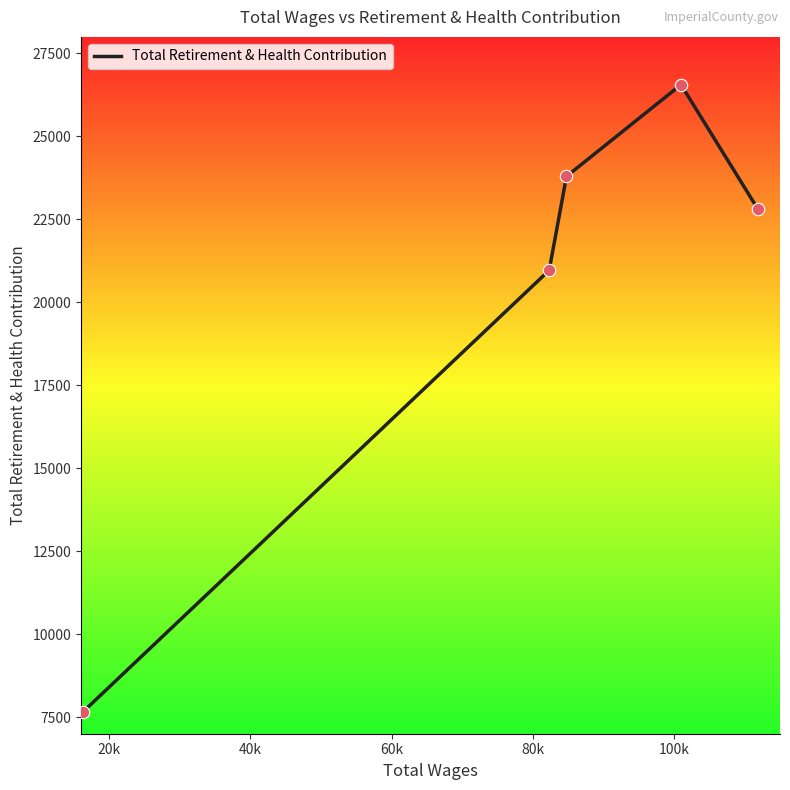

What is the smallest value displayed?

7665